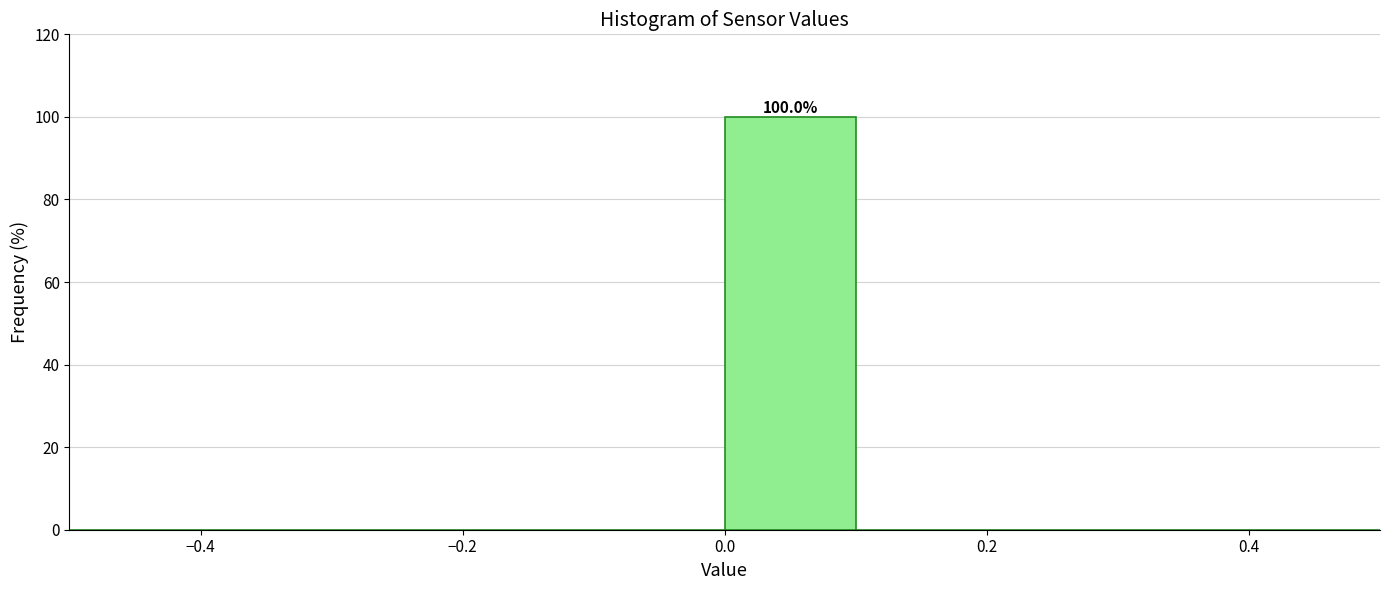

Over which range of the x-axis is the bar tallest?

0.0 to 0.1